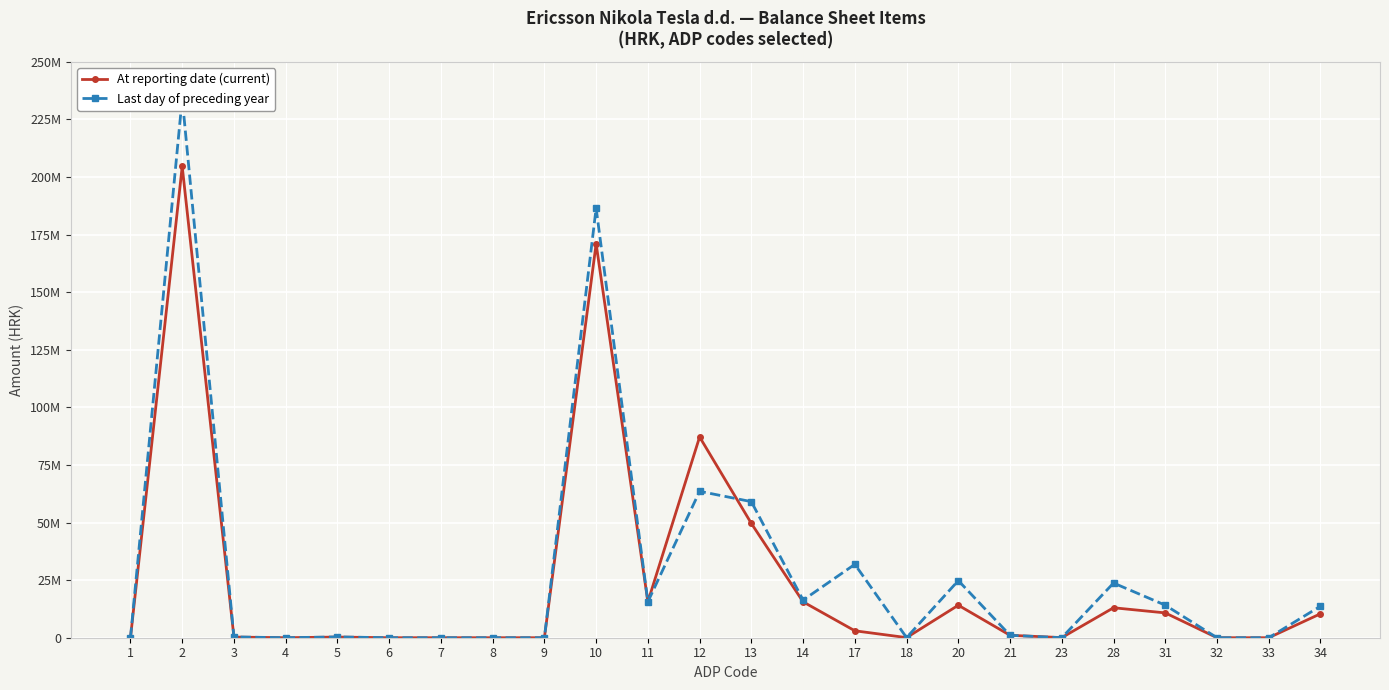

Reading left to right, transcribe all the data shown in this chart.

At reporting date (current): 0	204574814	287727	0	287727	0	0	0	0	171003593	15605344	87153471	49612685	15576292	3007048	48753	14109365	1052798	48363	13008204	10777083	0	0	10403839
Last day of preceding year: 0	234131271	347257	0	347257	0	0	0	0	186466923	15605344	63556029	59069829	16328620	31854457	52644	24795092	1052798	0	23742294	14124953	0	0	13688818